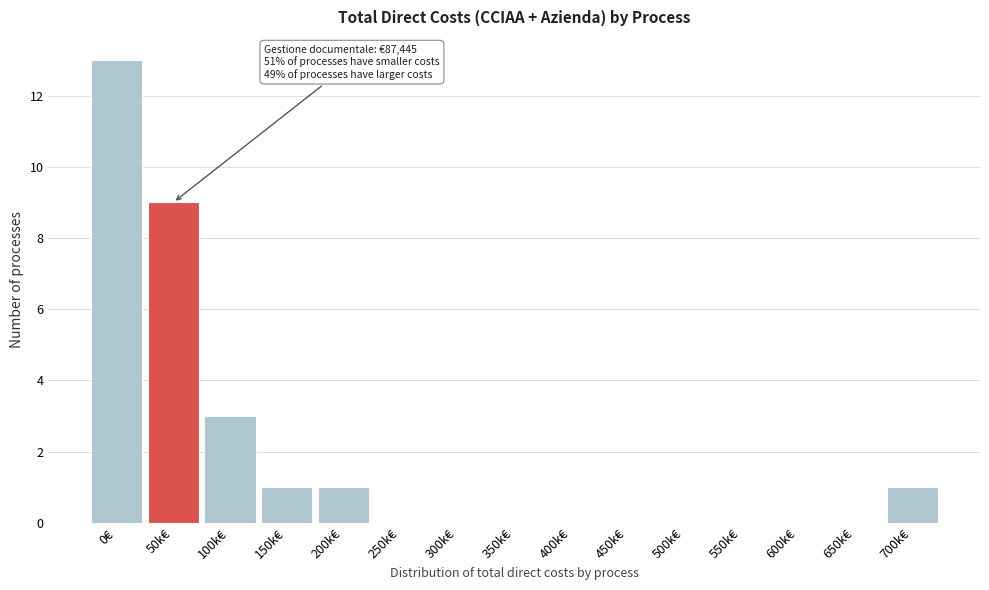

Reading left to right, what are all the values shown in this chart?

0€=13	50k€=9	100k€=3	150k€=1	200k€=1	250k€=0	300k€=0	350k€=0	400k€=0	450k€=0	500k€=0	550k€=0	600k€=0	650k€=0	700k€=1